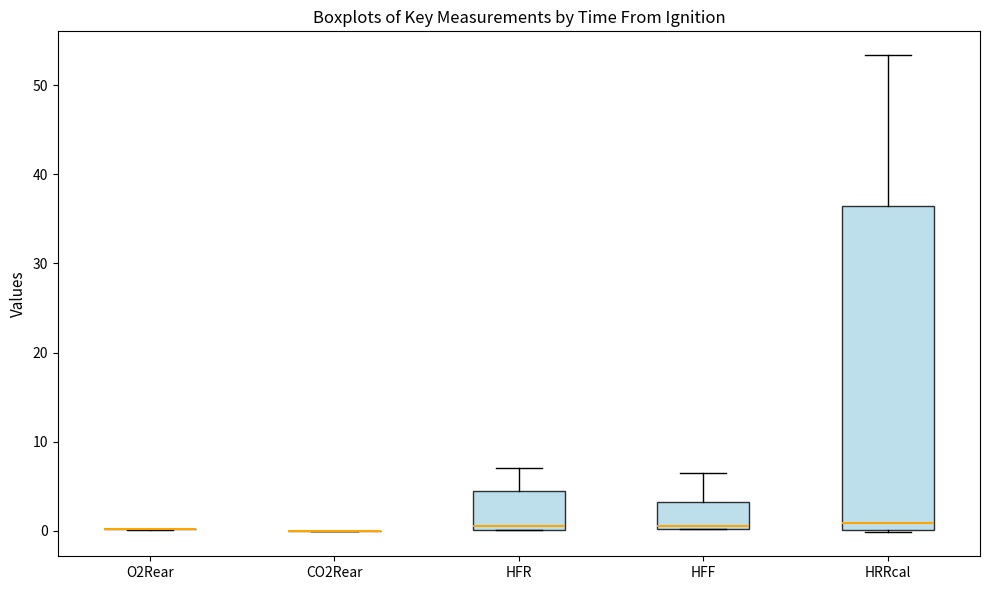

Reading left to right, read every box against the y-axis: the position of its median line, the range the box covers, and the ends of its whiskers. The values are not printed on the chart, so give them approximately, as read against the axis.

O2Rear: box collapsed to a line at 0, whiskers 0 to 0
CO2Rear: box collapsed to a line at 0, whiskers 0 to 0
HFR: median 1, box 0 to 4, whiskers 0 to 7
HFF: median 1, box 0 to 3, whiskers 0 to 6
HRRcal: median 1, box 0 to 36, whiskers 0 to 53